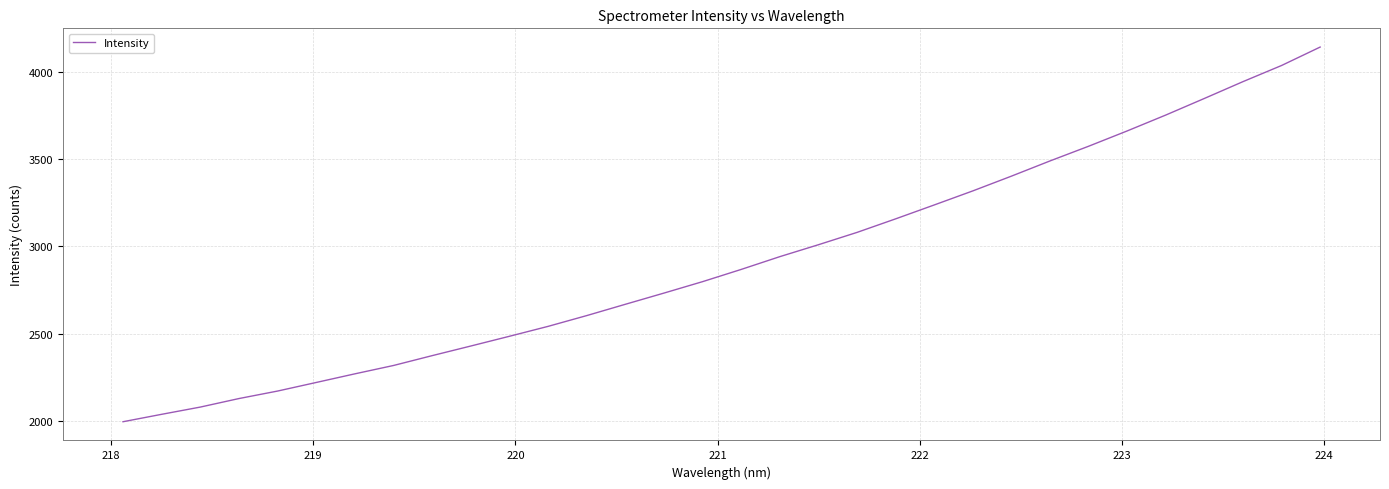

What is the smallest value displayed?

1995.0